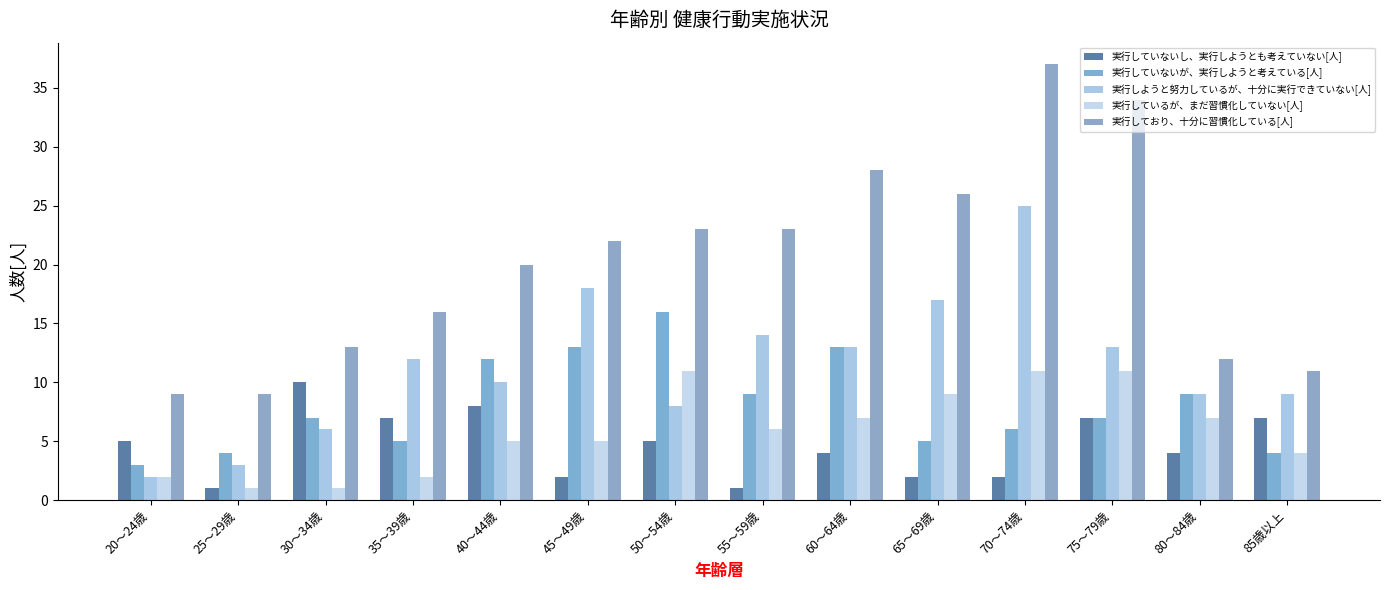

How many groups of bars are there?

14